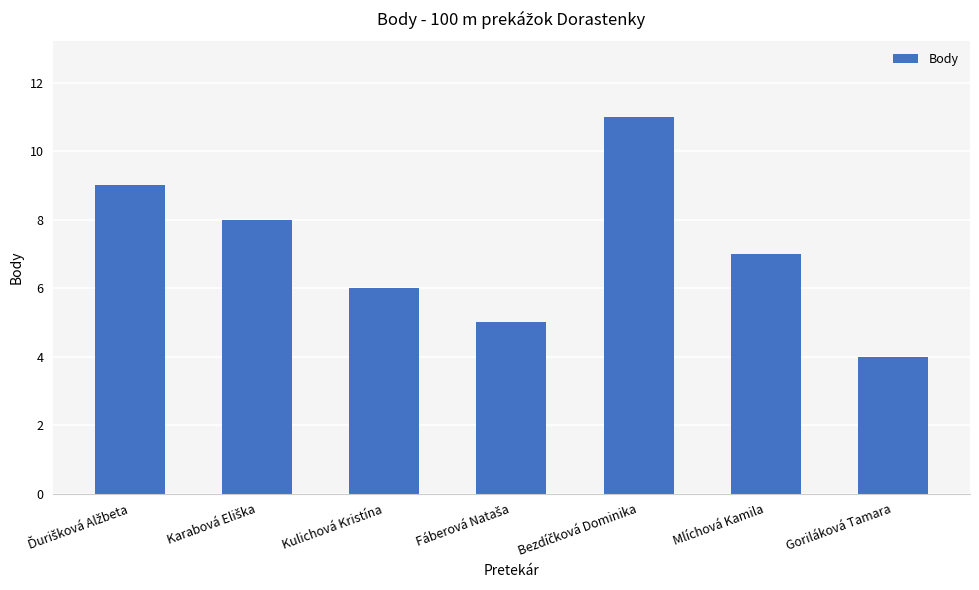

How many distinct data groups are displayed?

1